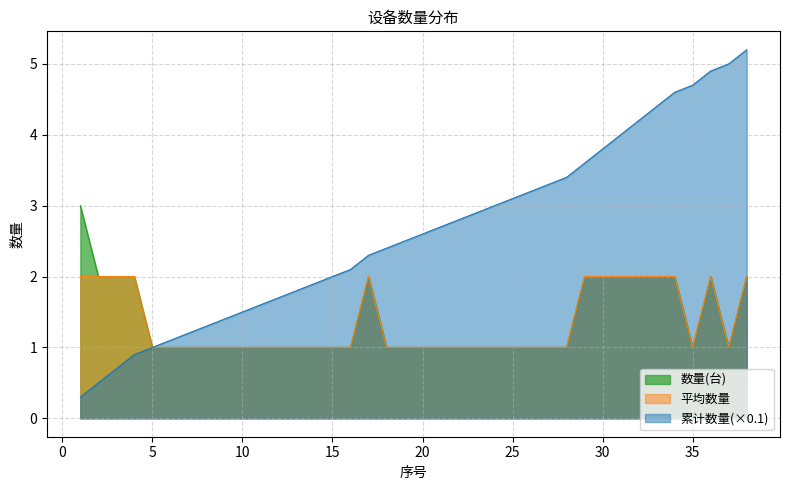

What value does the 累计数量 series have at 9?

1.4